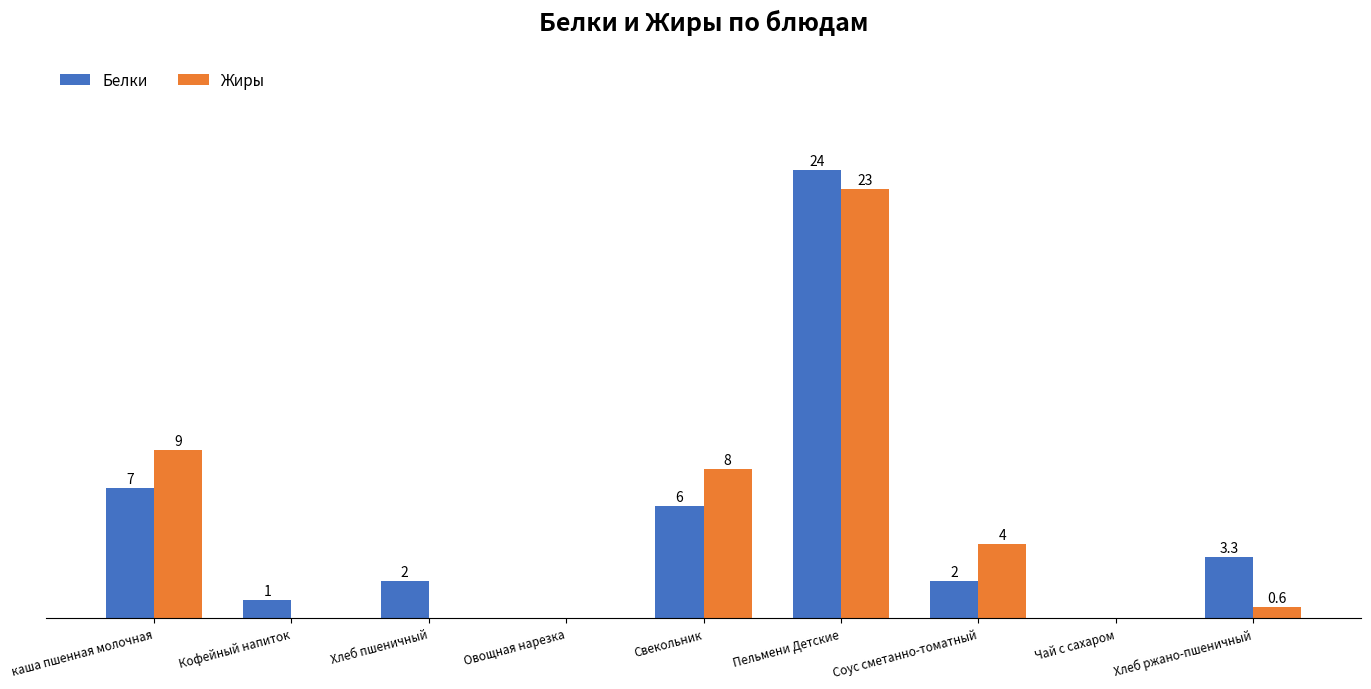

Which category has the highest value in the Белки series?

Пельмени Детские